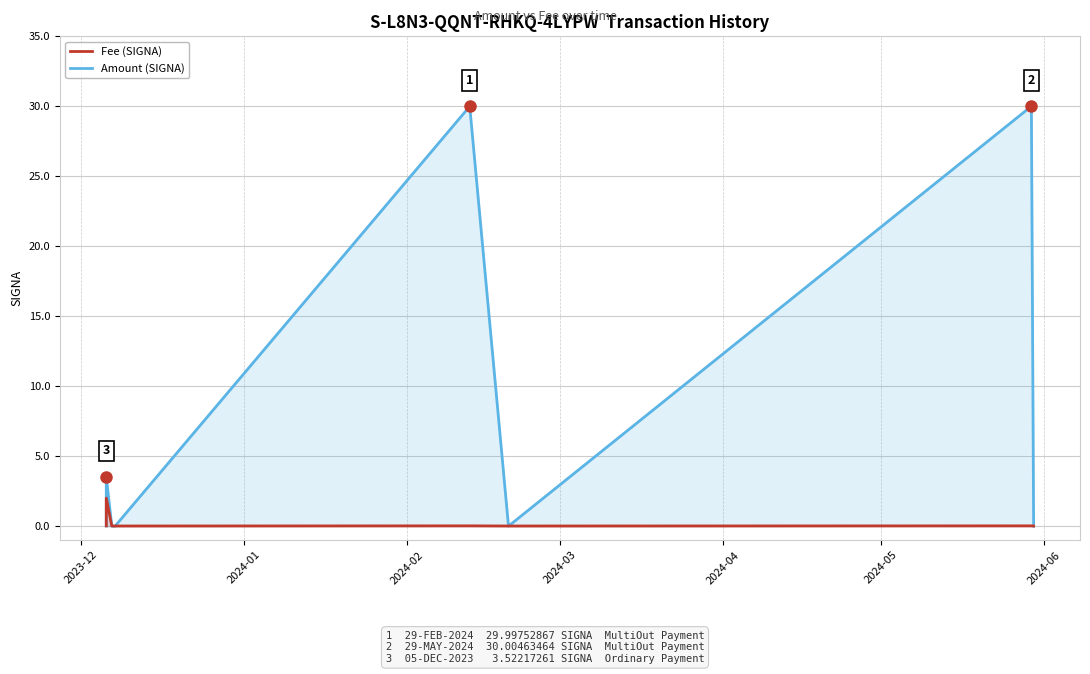

Which series has the largest total across all categories?

Amount (SIGNA)